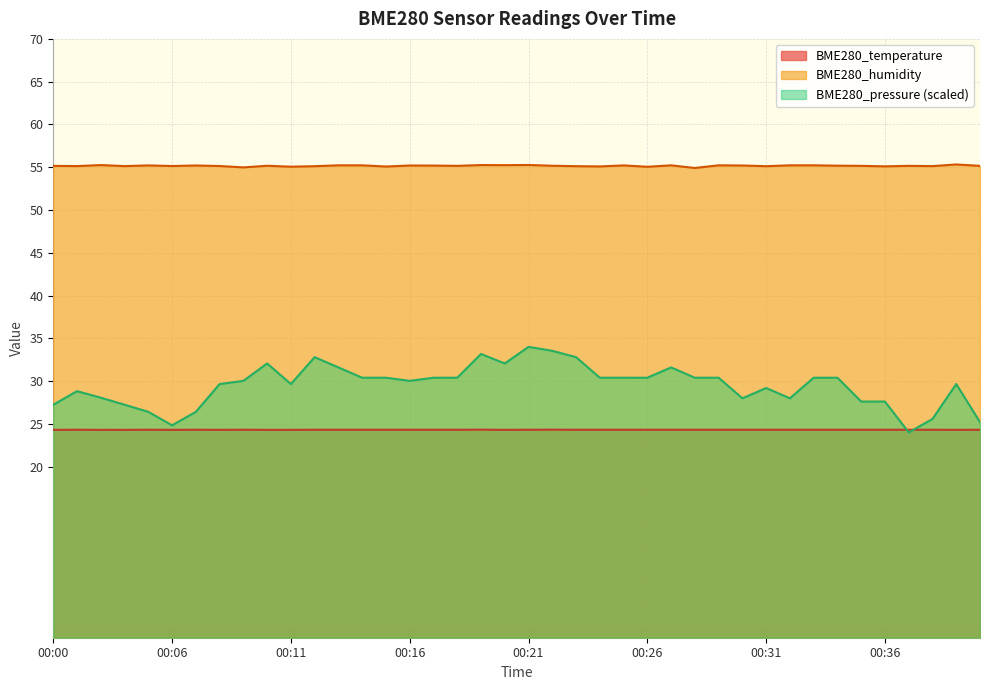

True or false: BME280_pressure has more than 1 points higher than both neighbors.

True